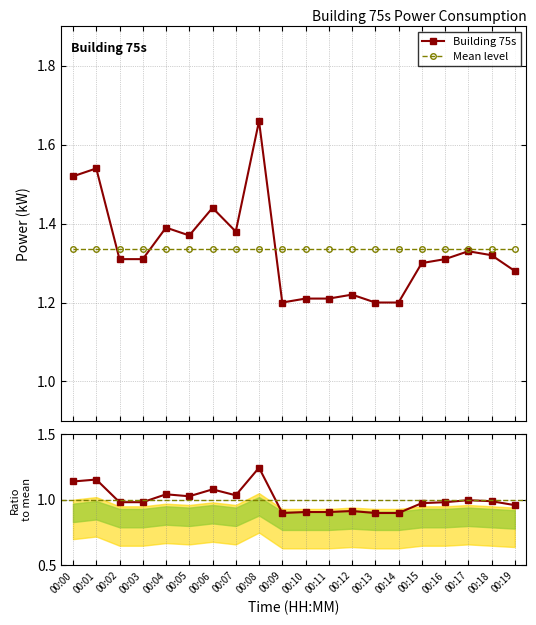

True or false: Building 75s has more than 2 interior local peaks.

True